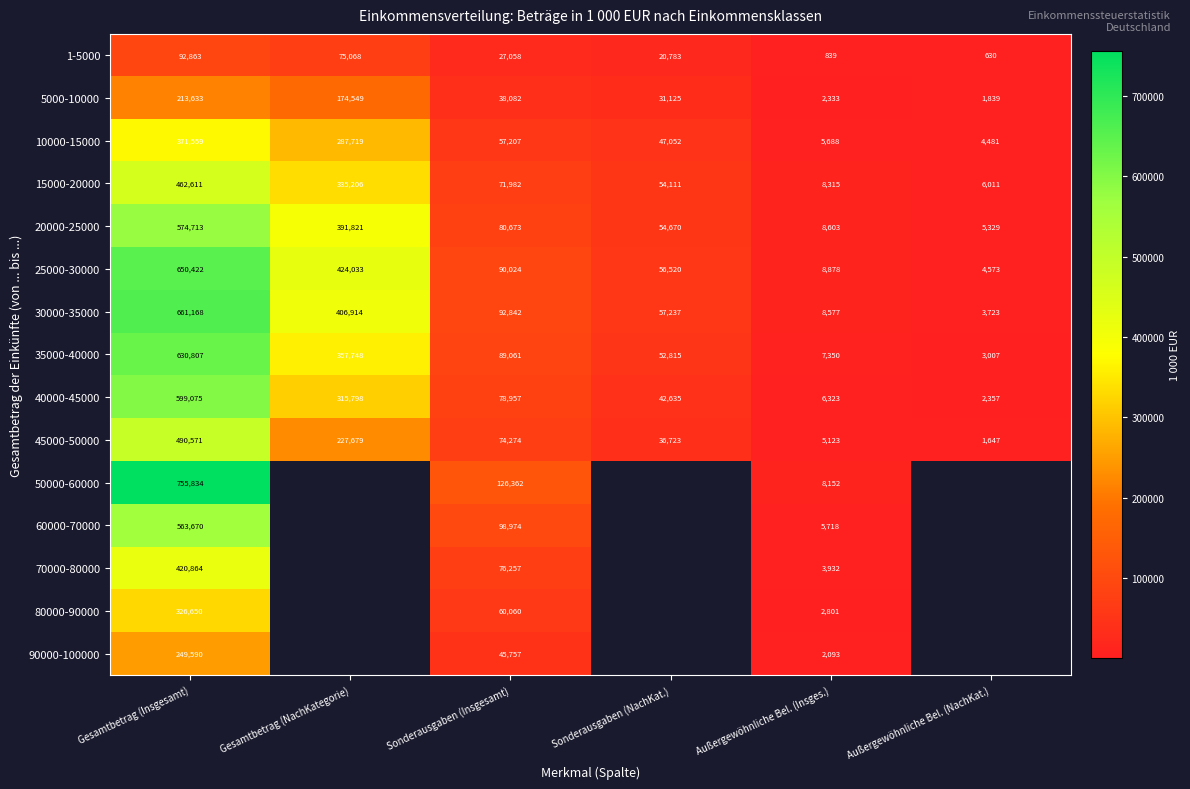

At which category does the chart reach its minimum across all series?

Außergewöhnliche Bel. (NachKat.)